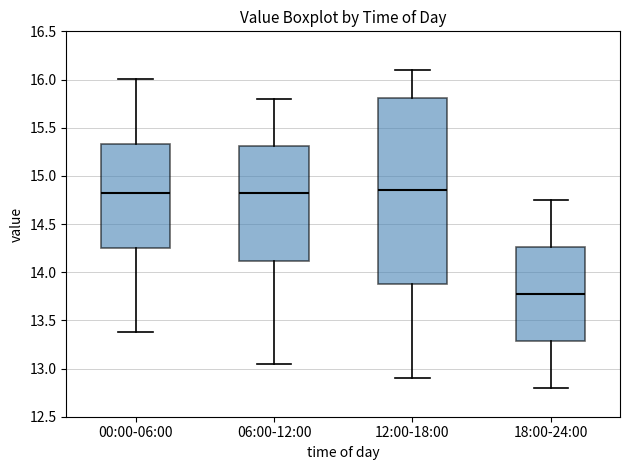

Where does the lower whisker of the box for 00:00-06:00 end on the y-axis? The values are not printed on the chart, so give them approximately, as read against the axis.

13.40